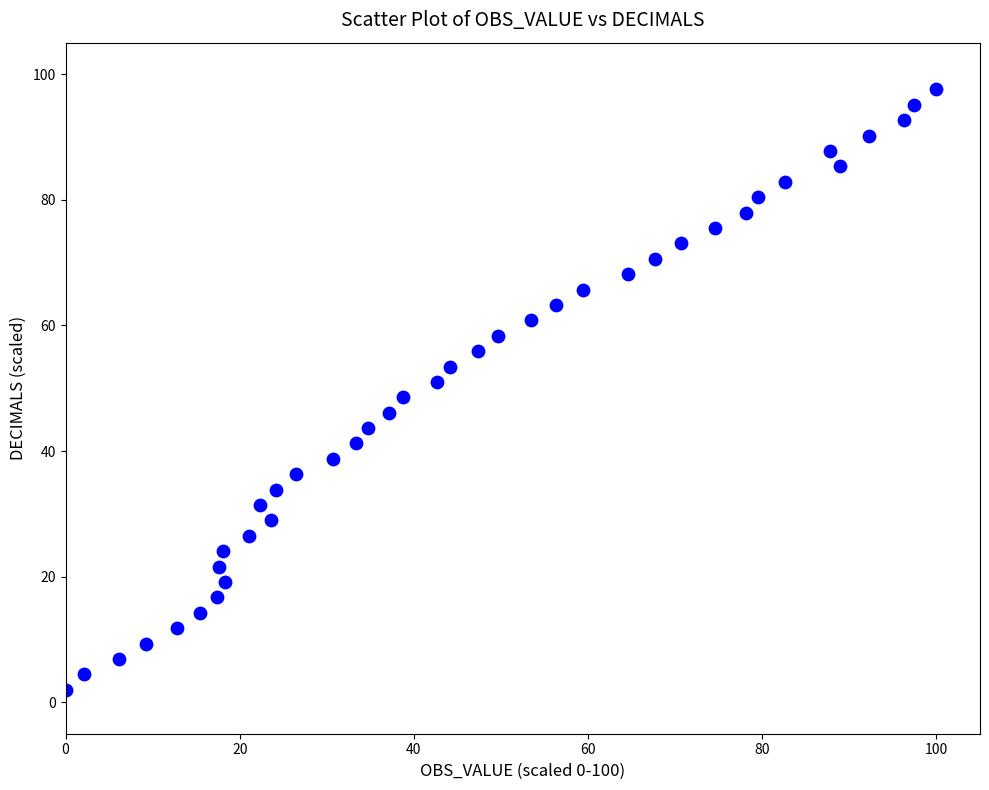

What is the range of X values (max minus min)?

100.0